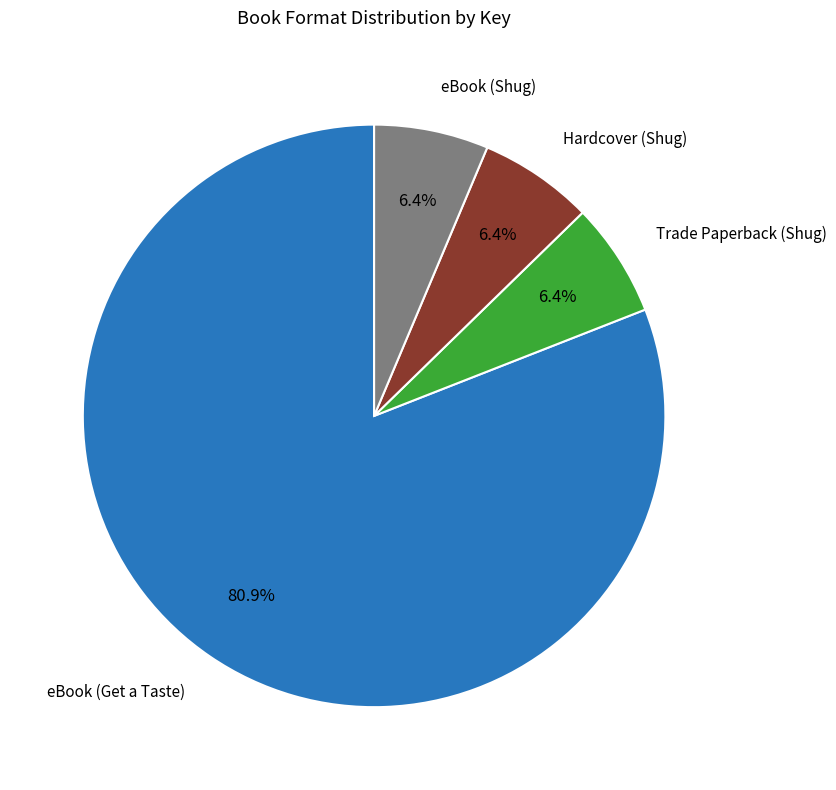

Does any single category account for the majority?

Yes